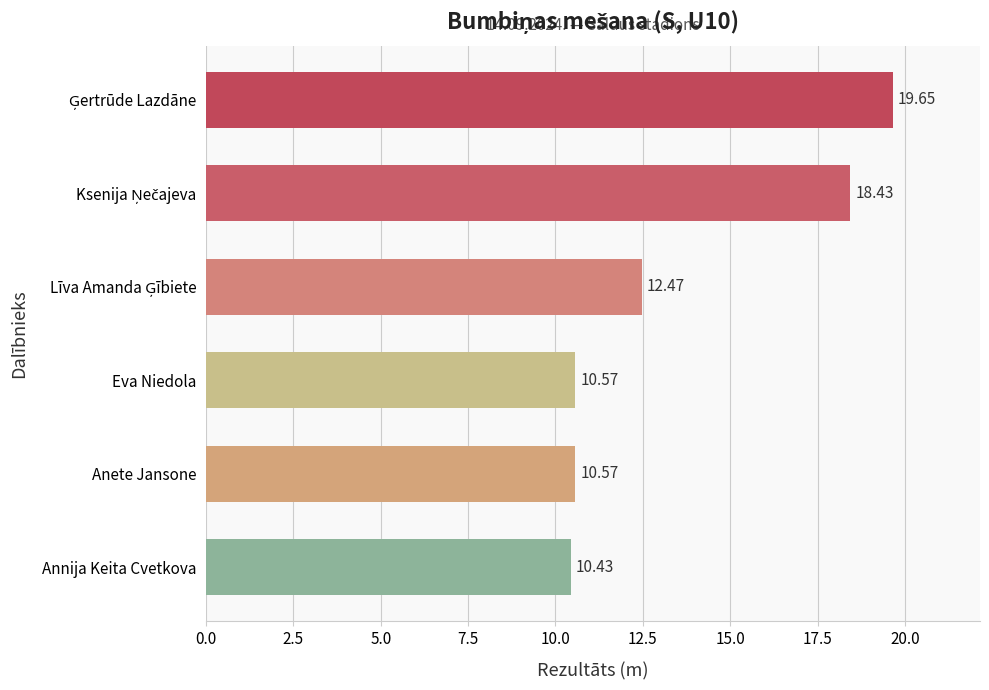

What is the change in value from Annija Keita Cvetkova to Eva Niedola?

+0.1